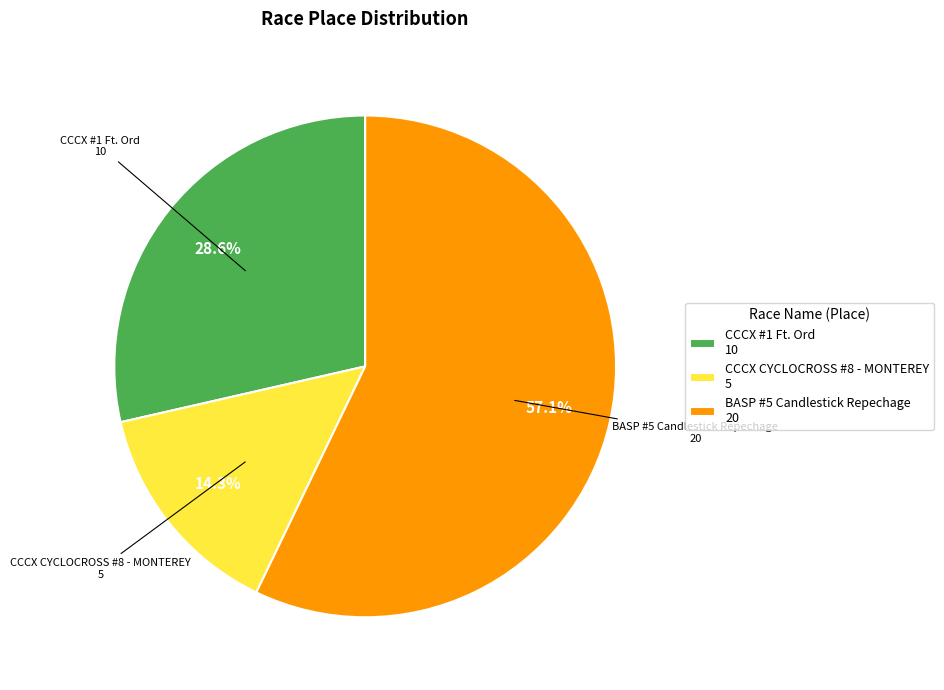

What is the majority slice?

BASP #5 Candlestick Repechage